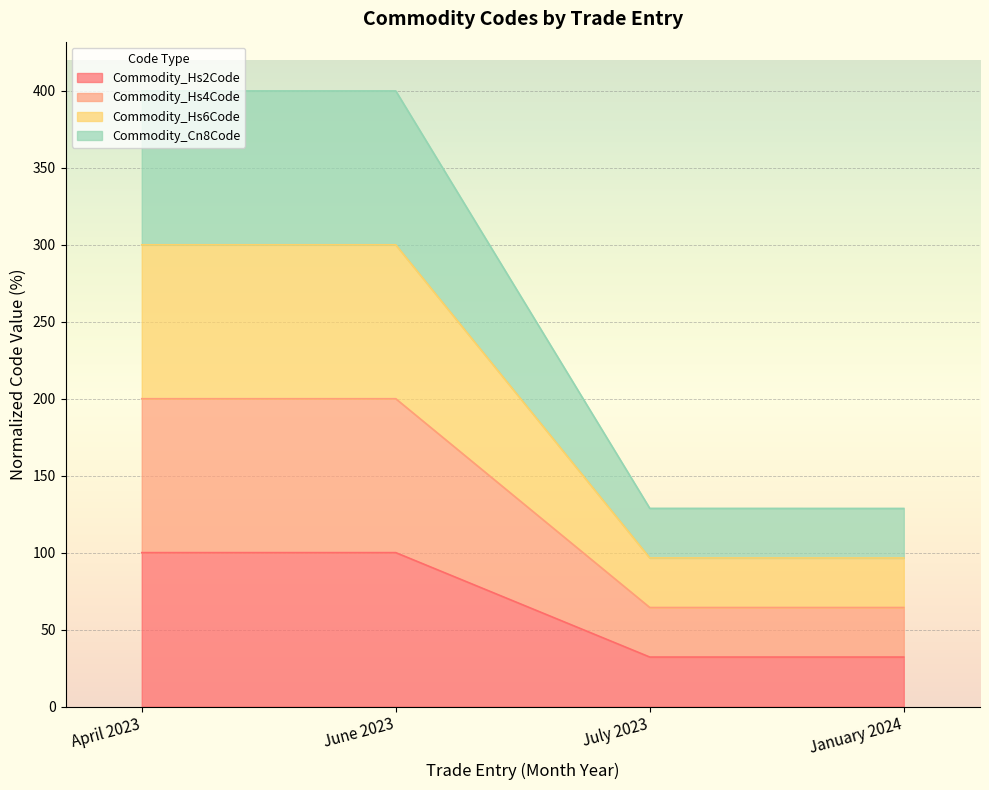

How many lines are shown in the chart?

4